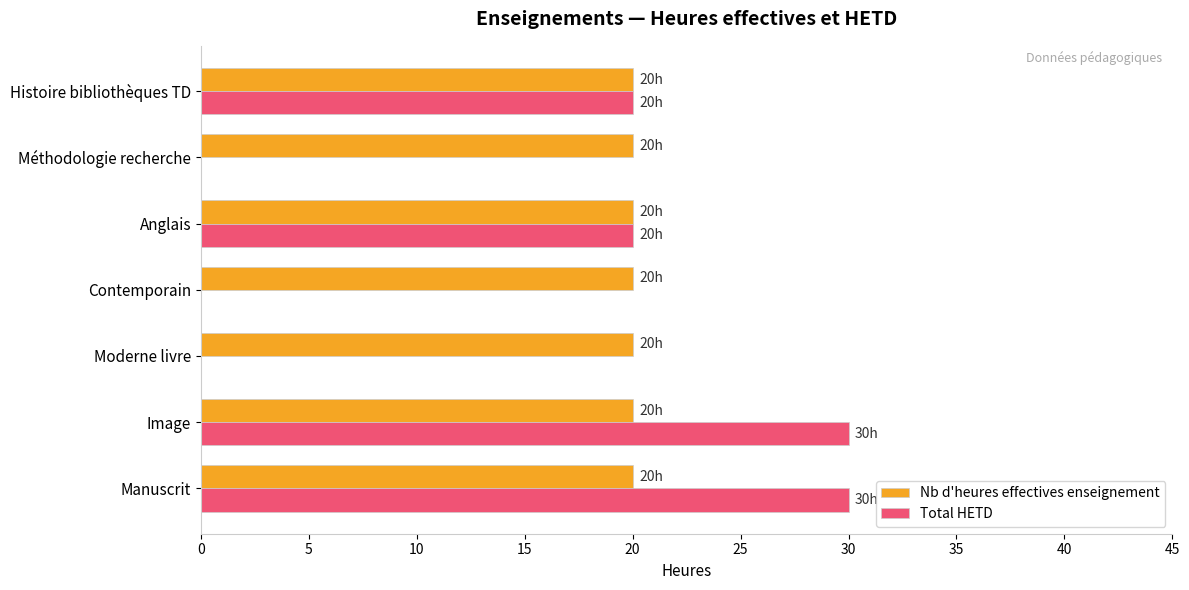

What is the sum of the Nb d'heures effectives enseignement values at Manuscrit and Histoire bibliothèques TD?

40